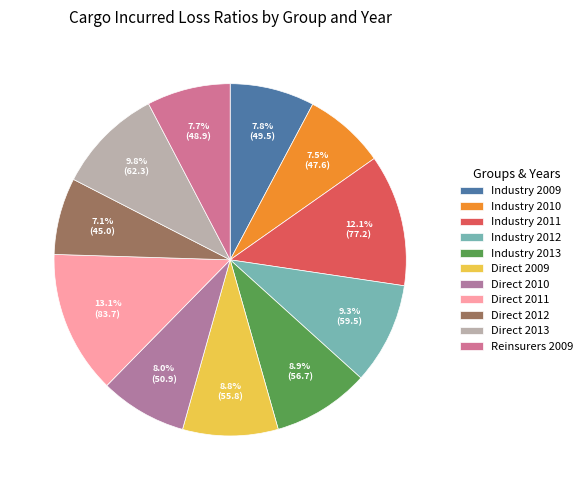

Does Direct 2009 represent more than half of the total?

No